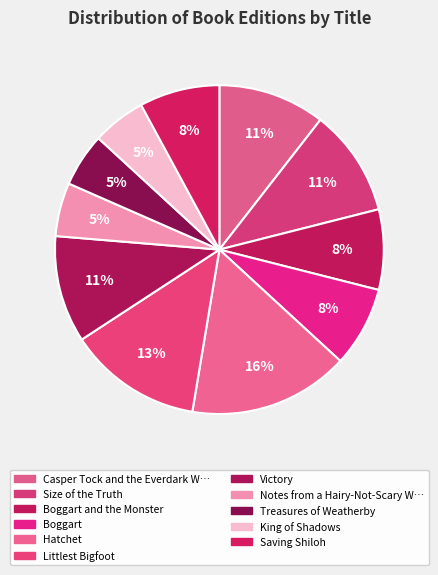

How many segments does this pie chart have?

11